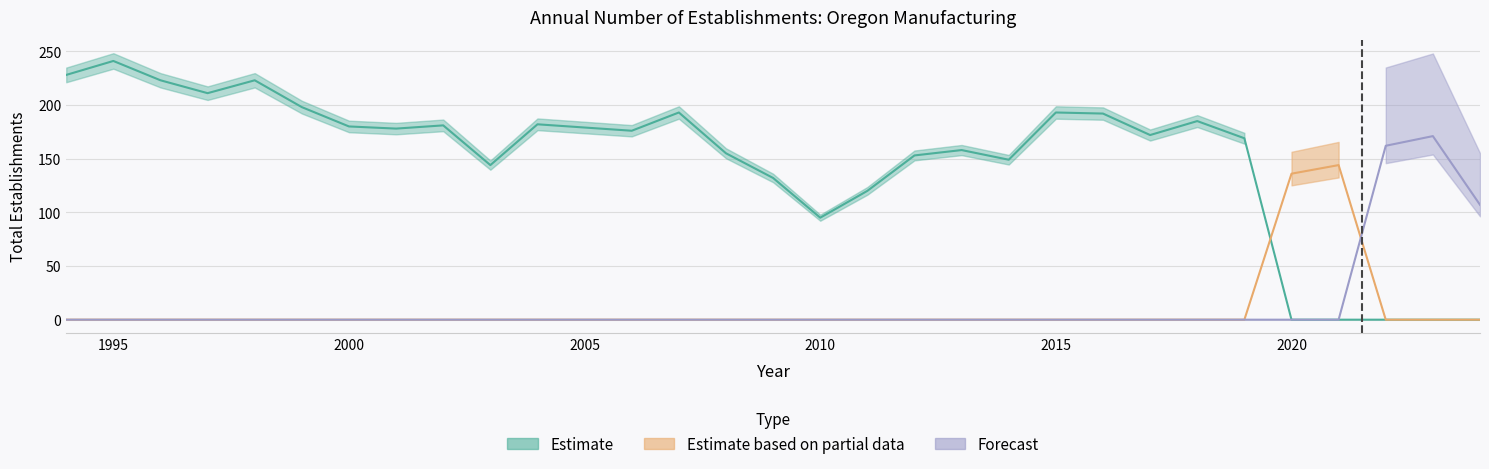

What is the sum of all Estimate based on partial data values?

280